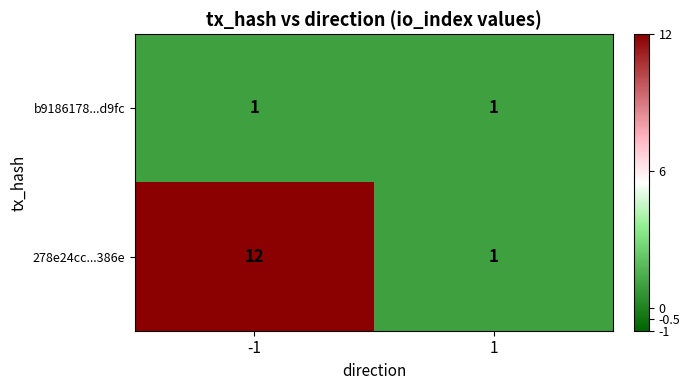

What is the greatest value displayed?

12